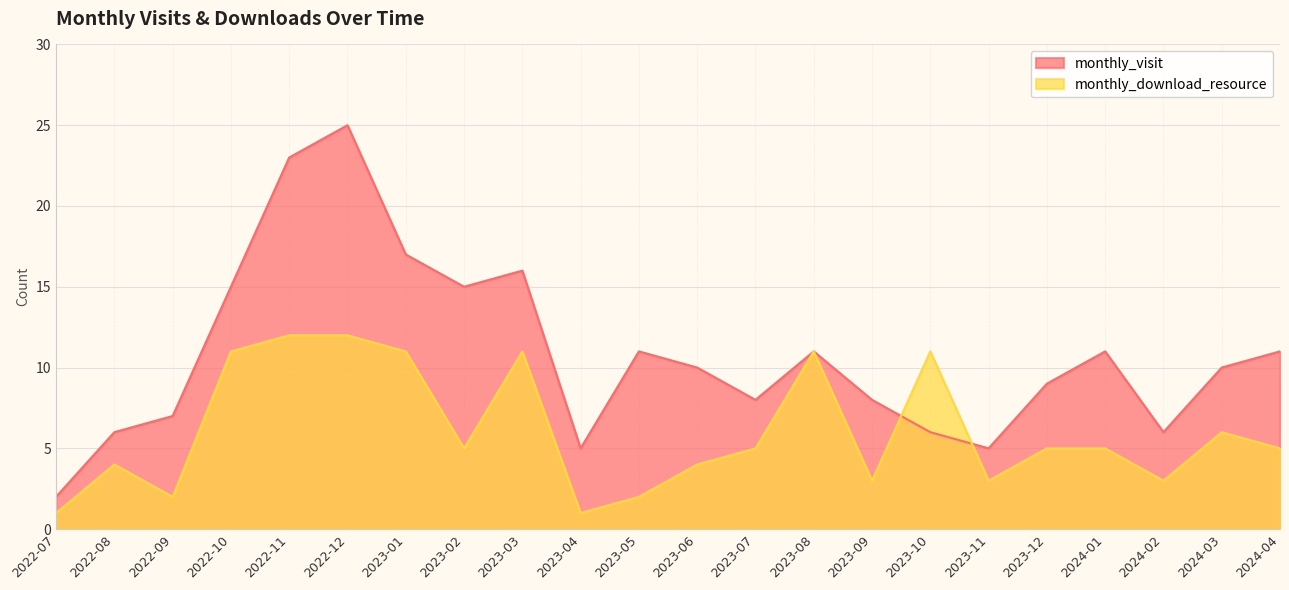

Which series changed the most between 2023-03 and 2024-04?

monthly_download_resource